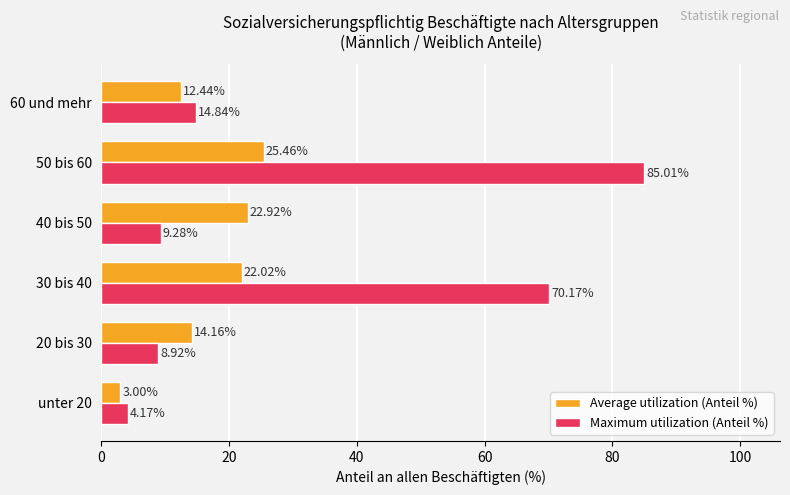

What is the minimum value shown in the chart?

3.0